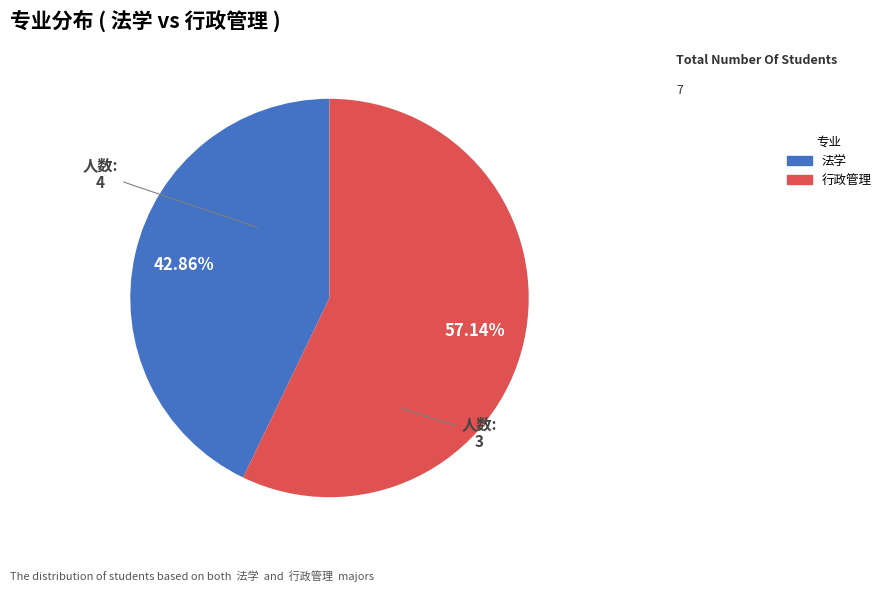

To the nearest percent, what is the combined percentage of 法学 and 行政管理?

100%